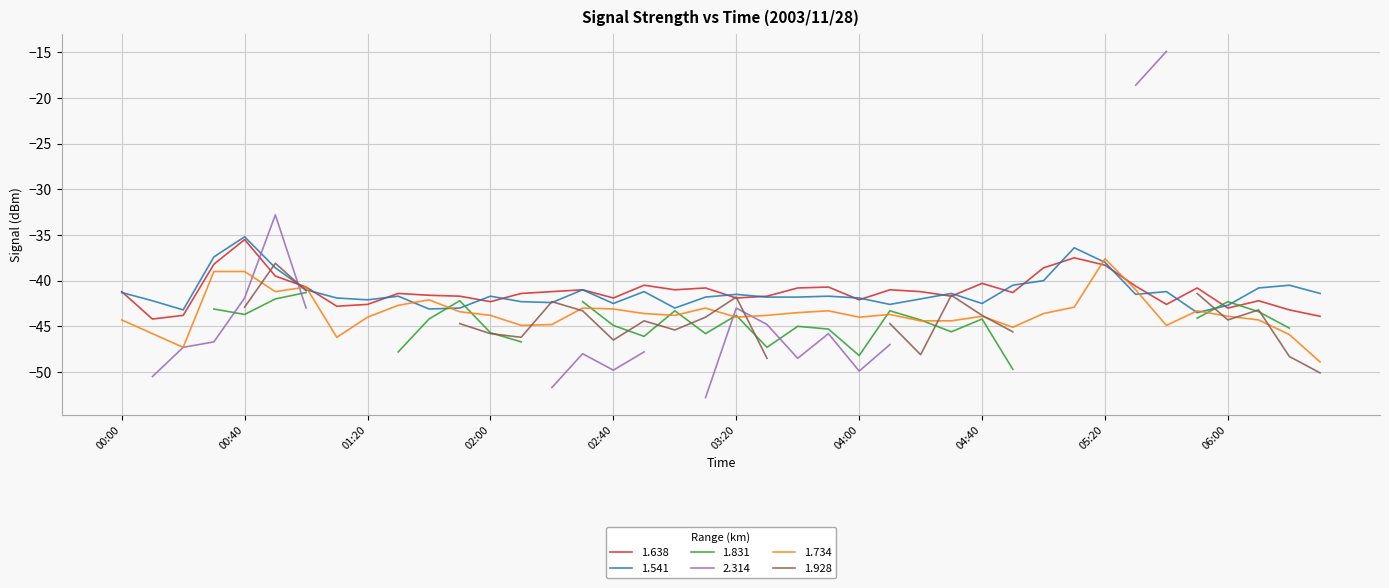

What is the lowest value of the 1.734 series?

-48.9